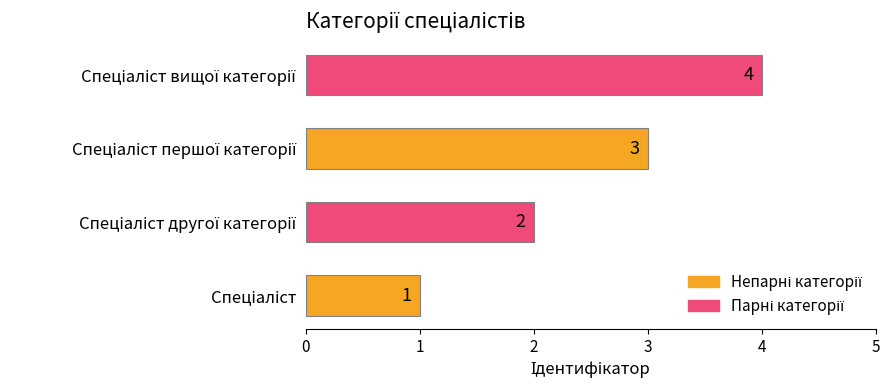

What is the greatest value displayed?

4